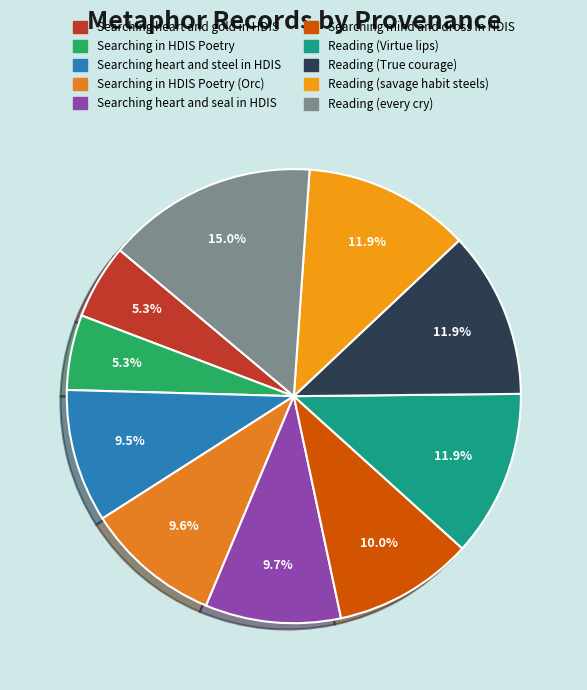

Count the number of slices in the pie.

10